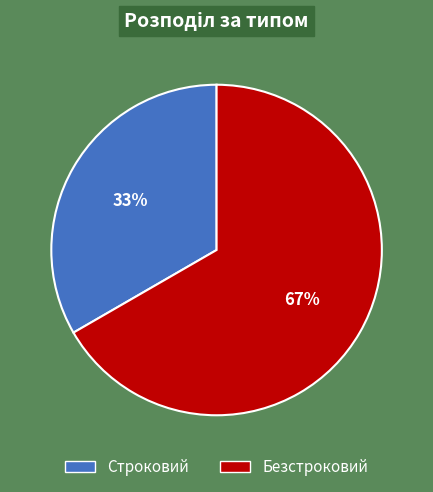

To the nearest percent, what is the average slice percentage?

50%